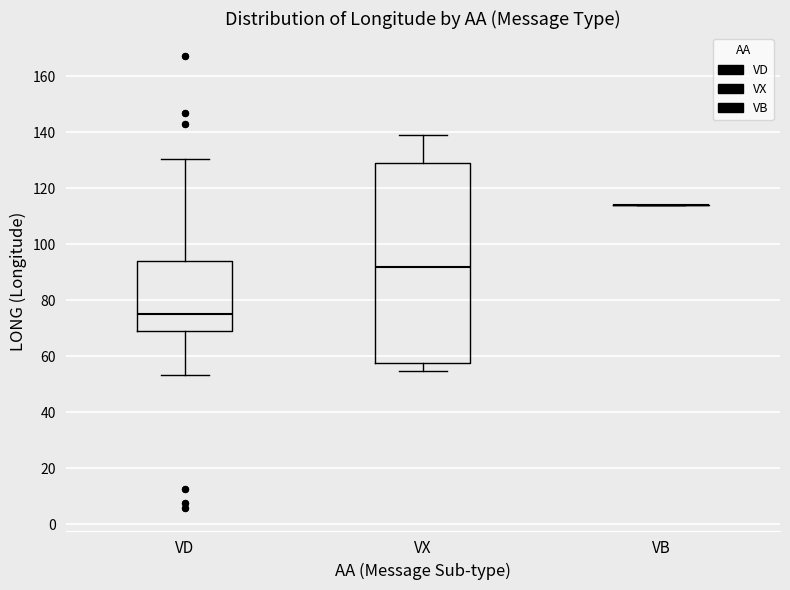

Which box is the tallest, from its lower edge to its upper edge?

VX